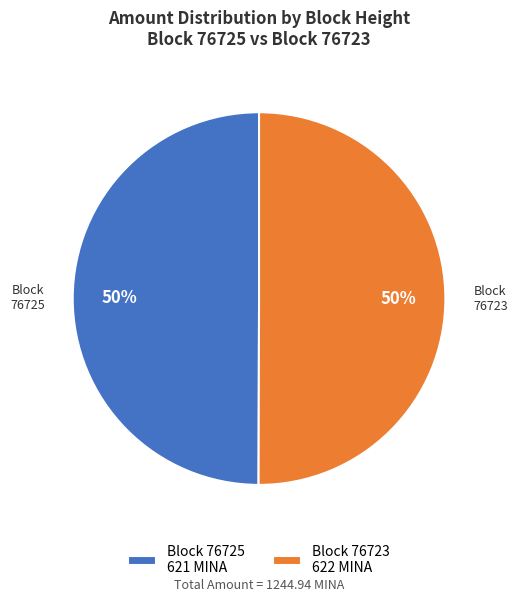

Approximately how many times larger is the value at Block 76723 622 MINA compared to Block 76725 621 MINA?

1.0